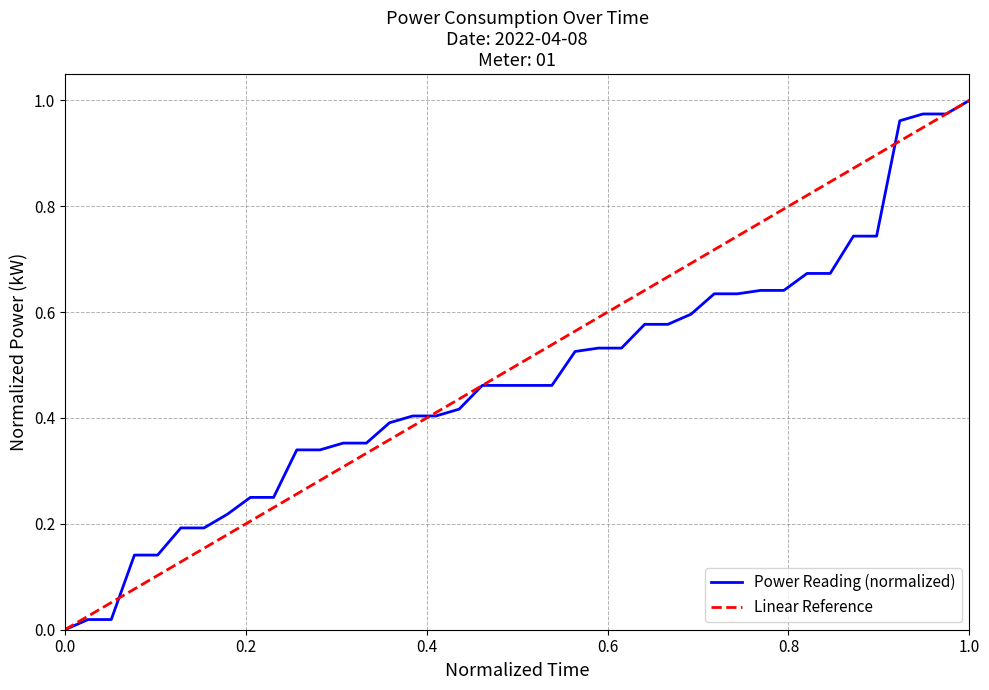

The value of Power Reading (normalized) at 0.0 is 0.0. True or false?

True